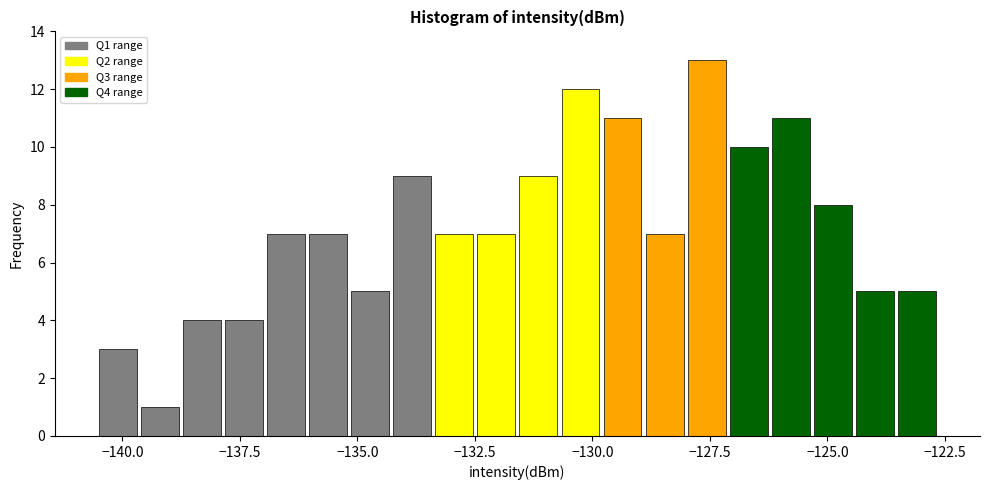

Read against the x-axis, roughly where is the centre of the tallest bar?

-127.5